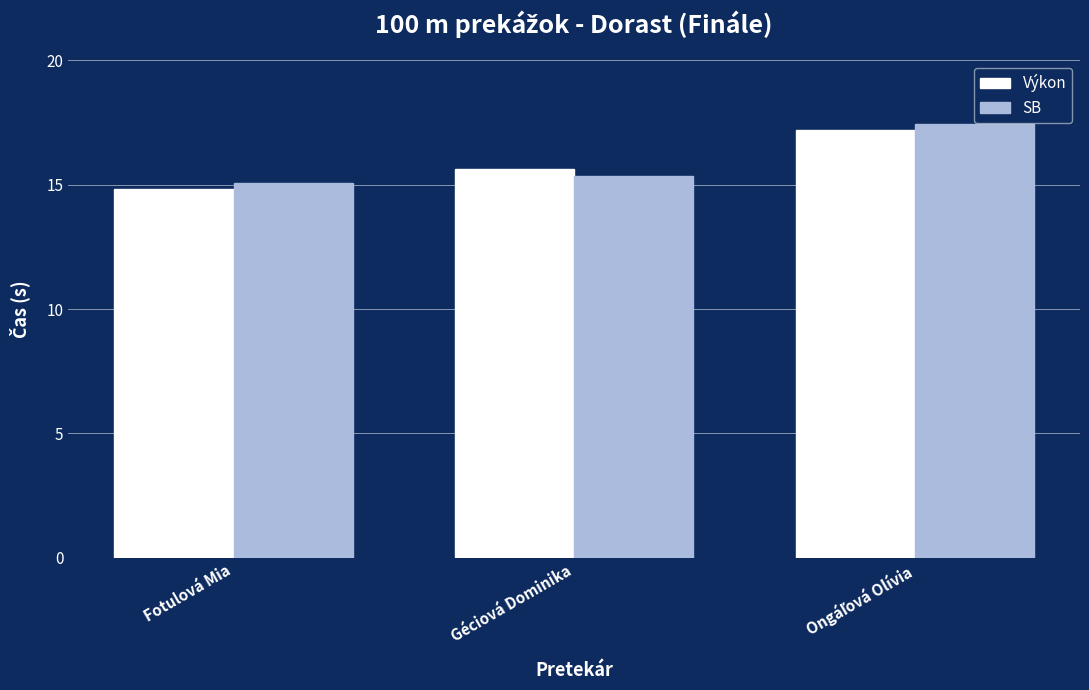

Reading left to right, transcribe all the data shown in this chart.

Výkon: 14.8	15.7	17.2
SB: 15.1	15.3	17.4